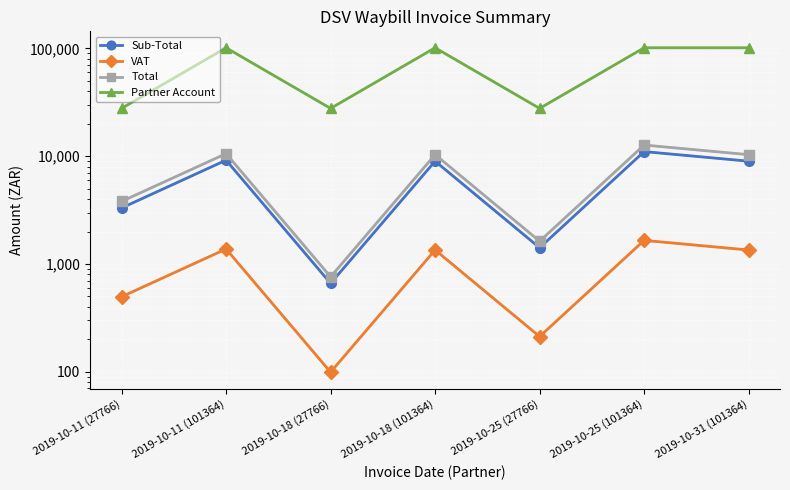

True or false: Sub-Total and Partner Account cross at least once.

False